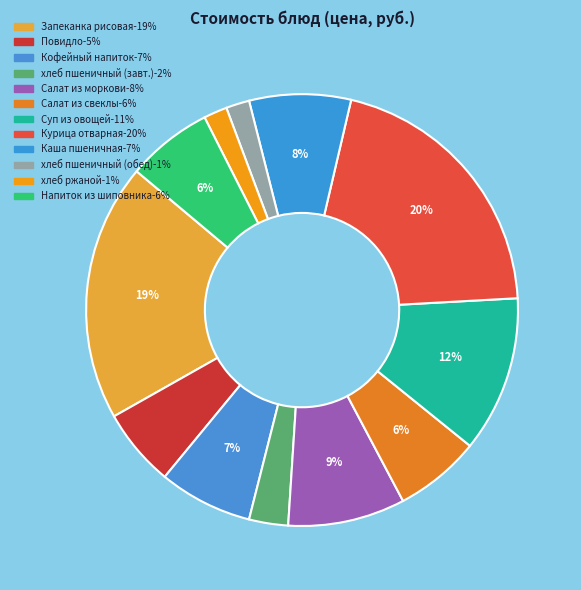

Count the number of slices in the pie.

12